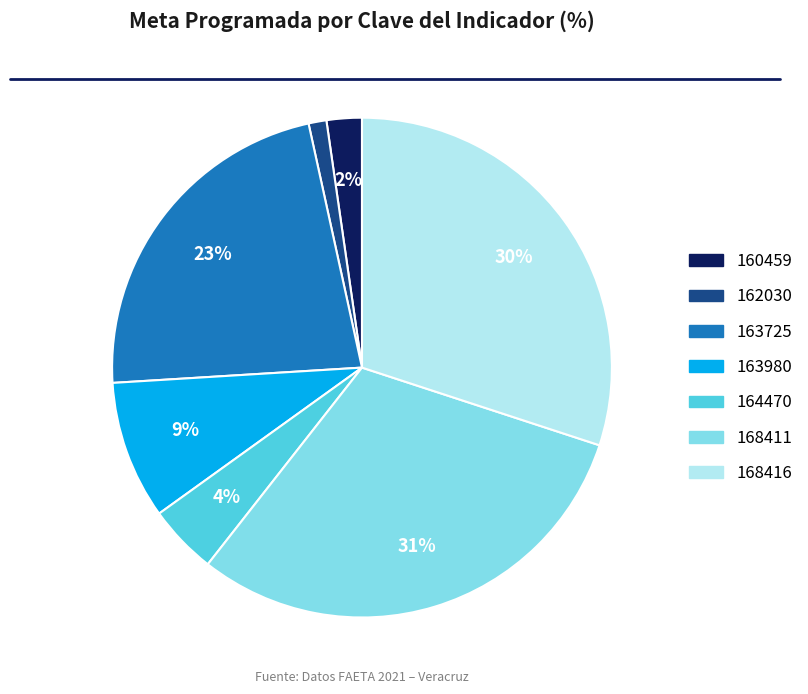

Rank the categories by value from highest to lowest.

168411, 168416, 163725, 163980, 164470, 160459, 162030